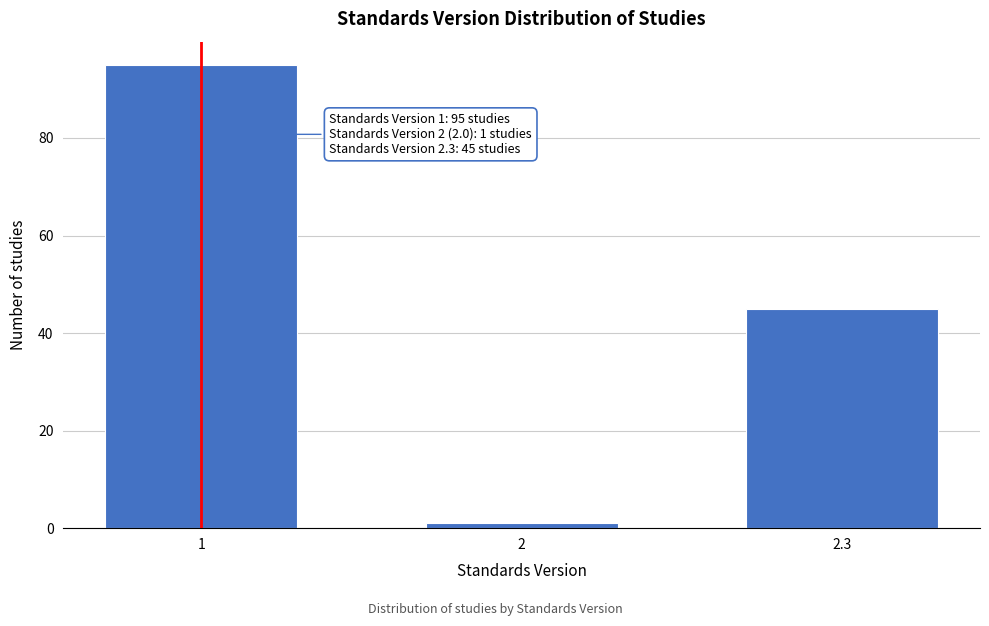

Reading right to left, what are all the values shown in this chart?

2.3=45	2=1	1=95